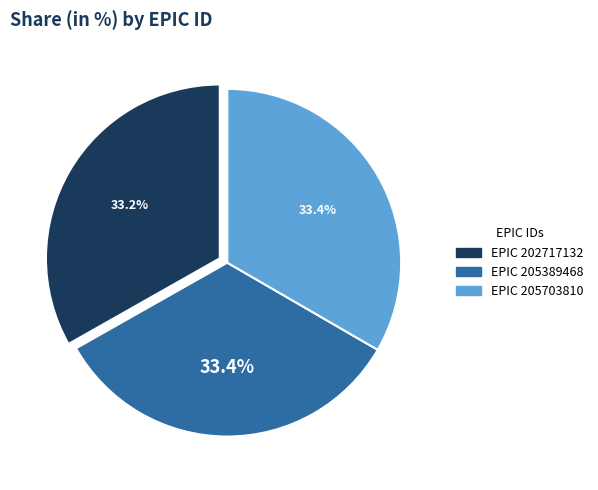

Does any single category account for the majority?

No